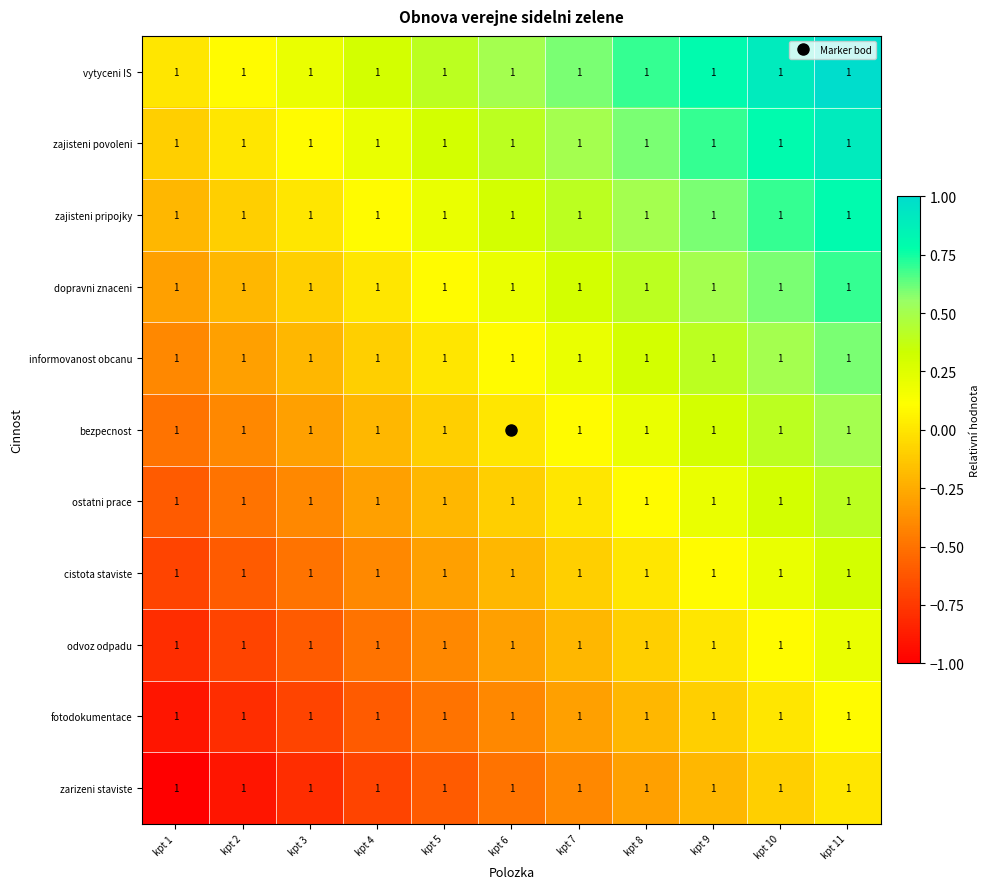

Which category has the lowest value in the zajisteni pripojky series?

kpt 1